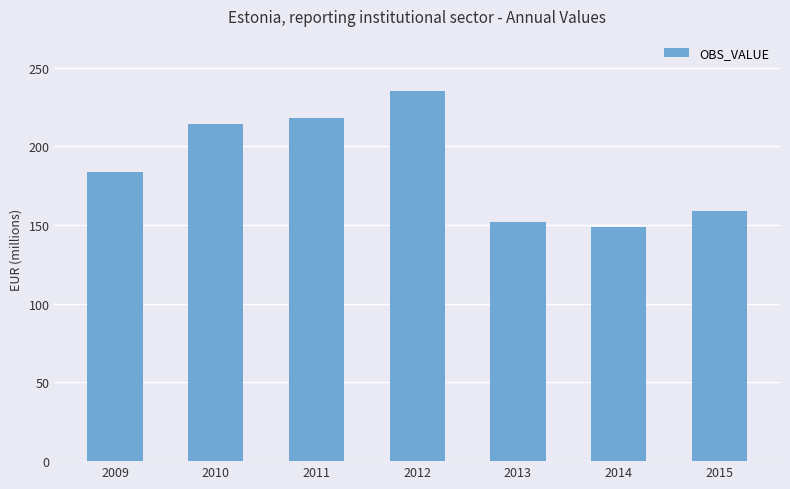

List the labels in order of value, smallest first.

2014, 2013, 2015, 2009, 2010, 2011, 2012